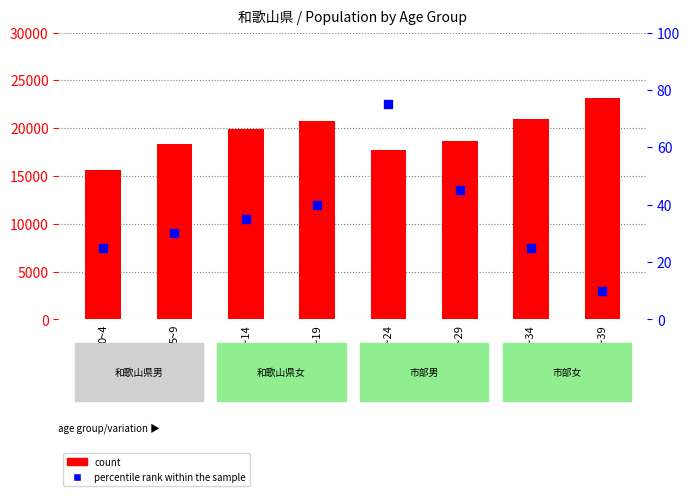

What are all the series names shown in the legend?

count, percentile rank within the sample